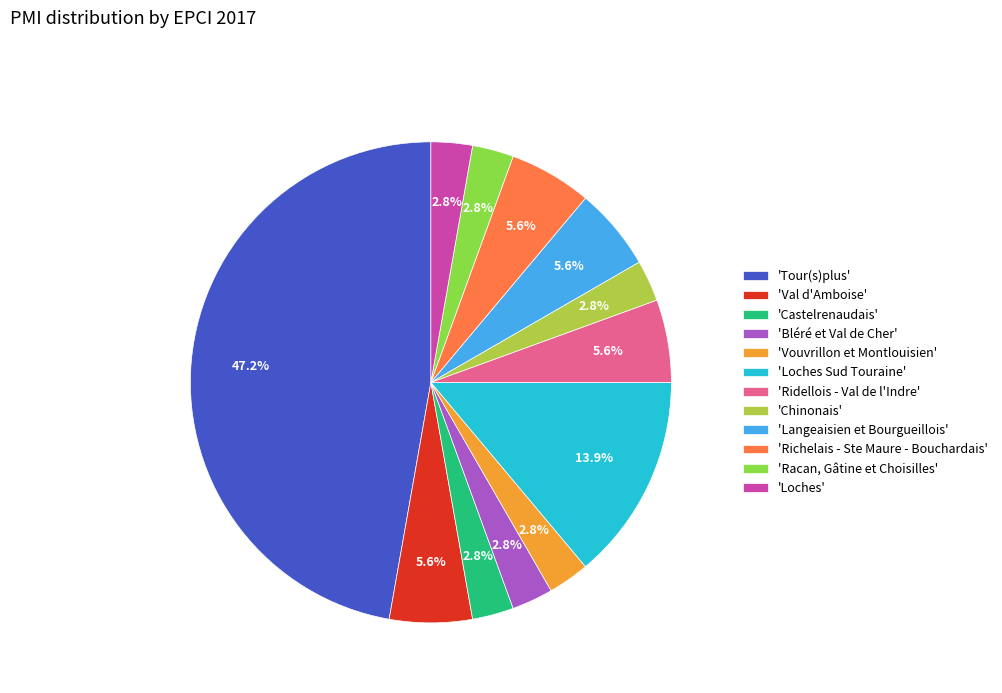

Between 'Bléré et Val de Cher' and 'Langeaisien et Bourgueillois', which is larger?

'Langeaisien et Bourgueillois'